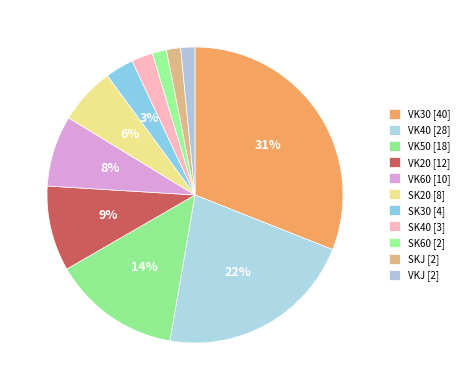

To the nearest percent, what portion does VKJ represent?

2%